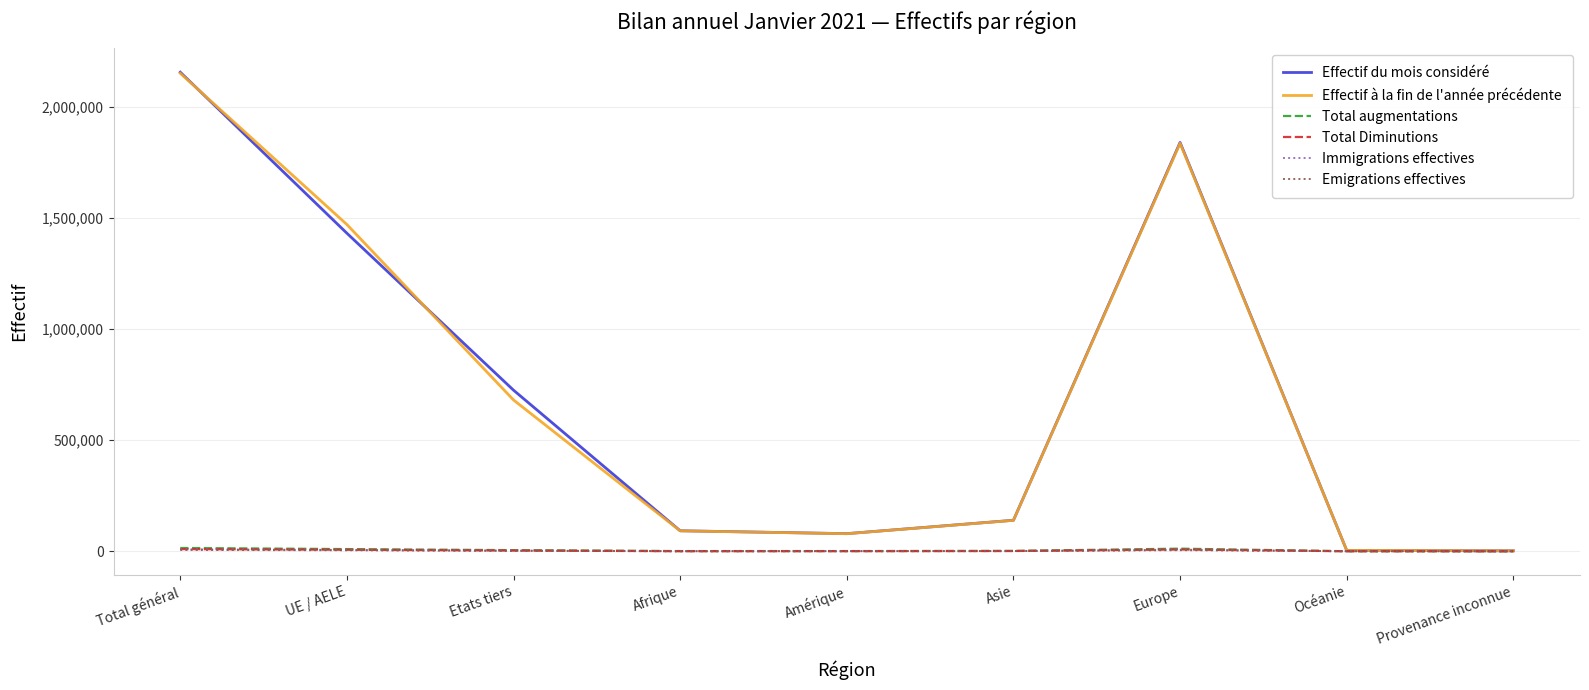

The Total augmentations series shows 767 at Amérique. True or false?

True